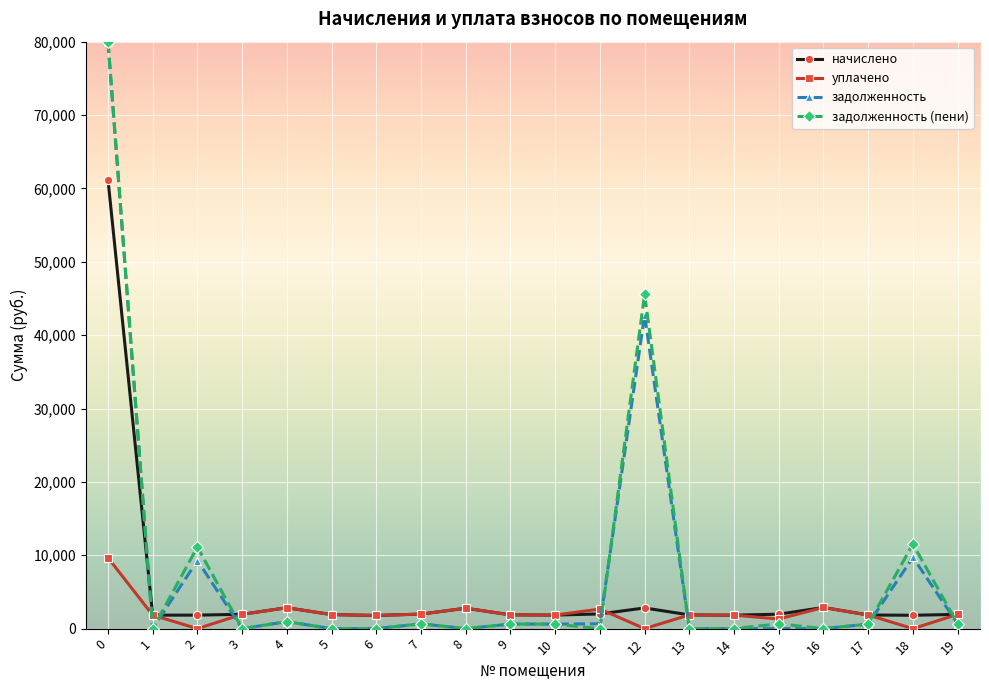

At which category does уплачено reach its first local valley?

2